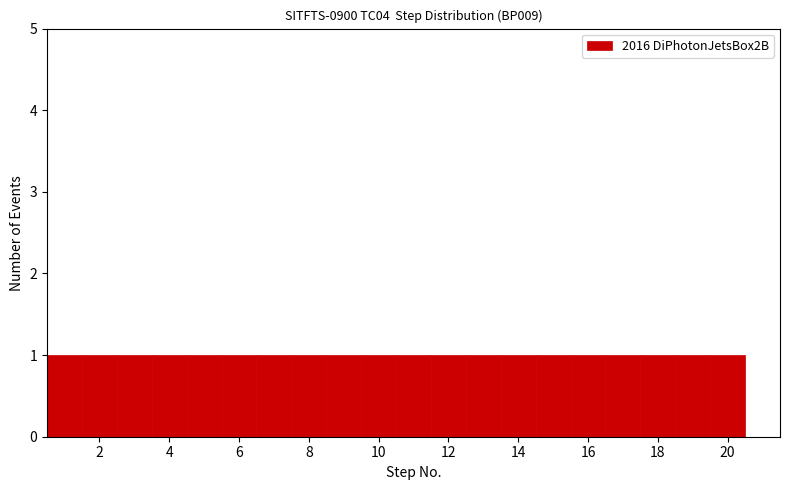

How tall is the bar that spans 10.5 to 11.5 on the x-axis? Neither the bar edges nor the heights are printed on the chart, so give them approximately, as read against the axes.

1